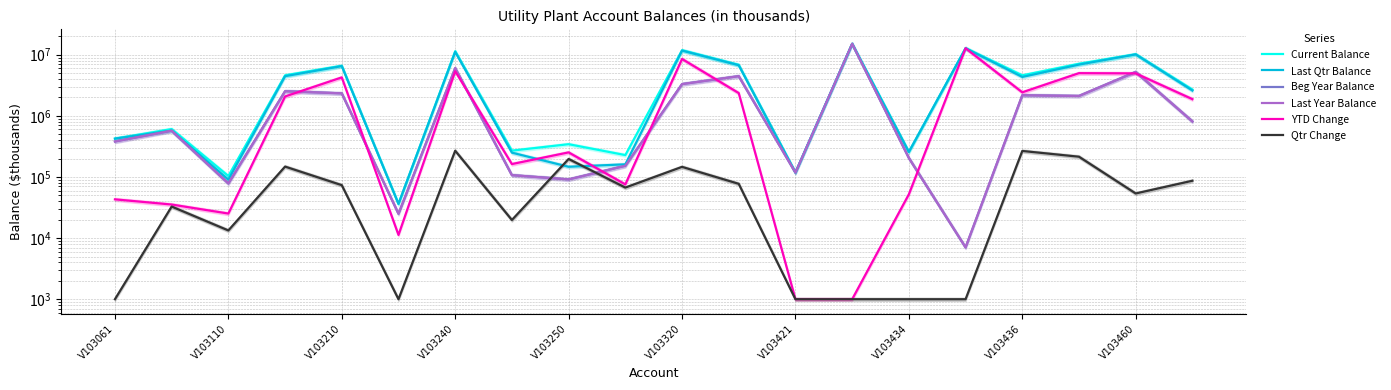

Read the Last Qtr Balance value at V103061.

423612.8